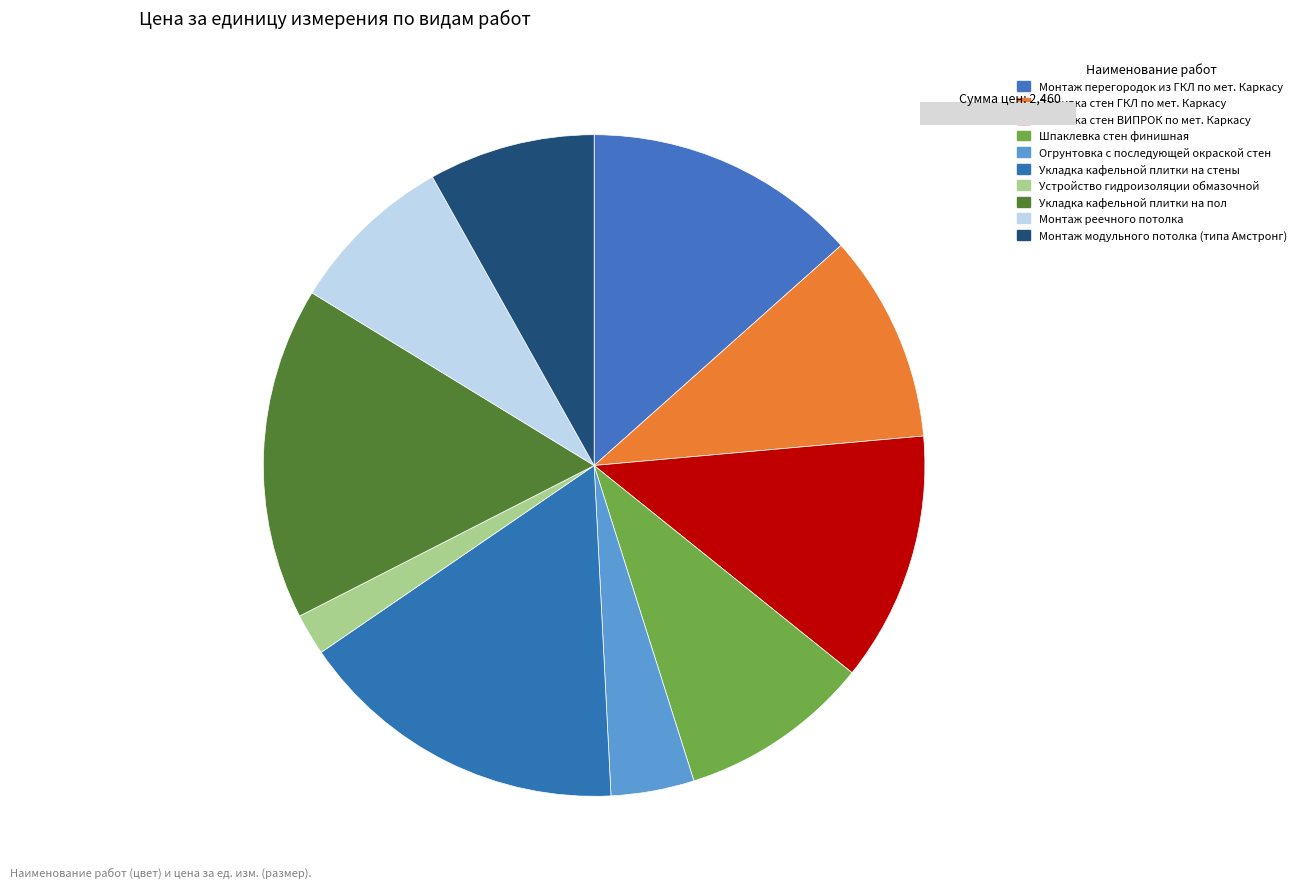

What percentage is NOT represented by Зашивка стен ГКЛ по мет. Каркасу?

89.8%